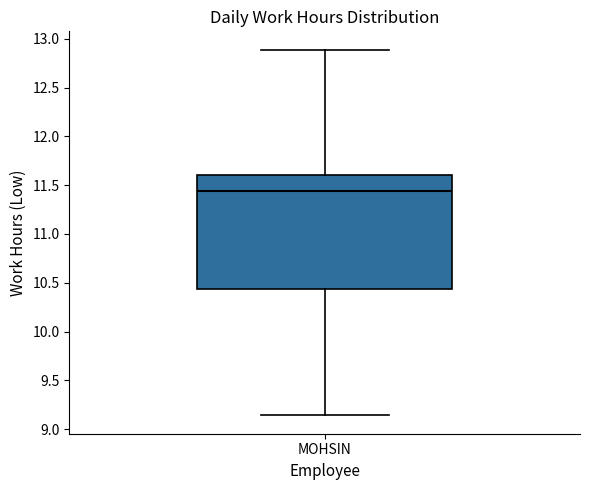

Where is the lower edge of the box for MOHSIN on the y-axis? The values are not printed on the chart, so give them approximately, as read against the axis.

10.45